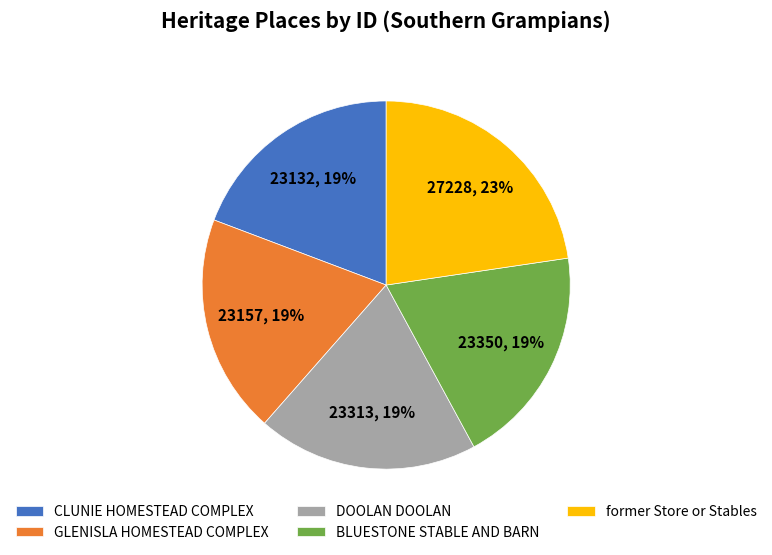

How many slices are in this pie chart?

5